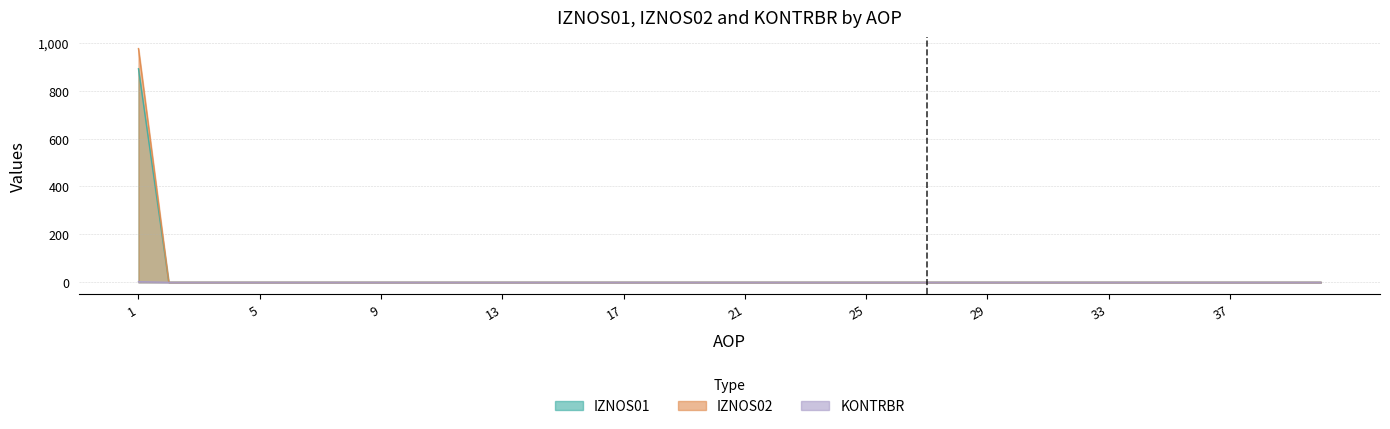

Is it true that IZNOS02 equals 0.0 at 40?

True